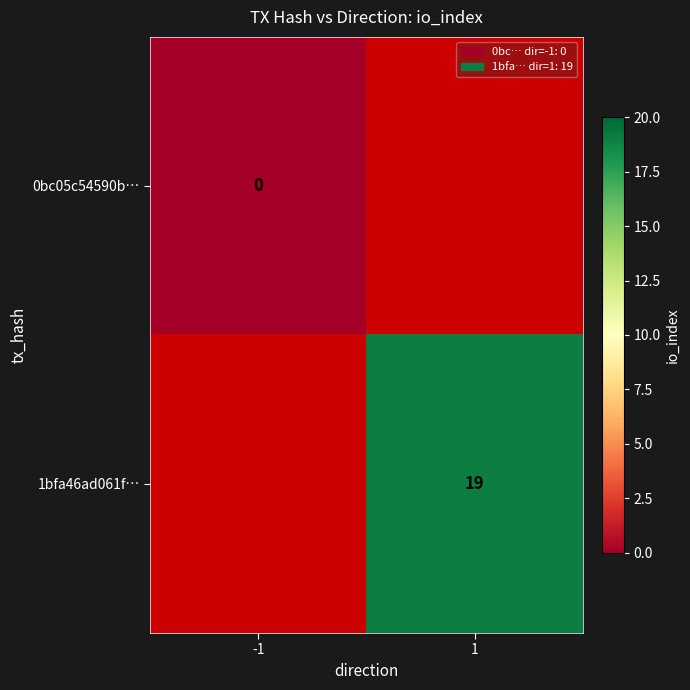

Is it true that 1bfa46ad061f… equals 7 at 1?

False